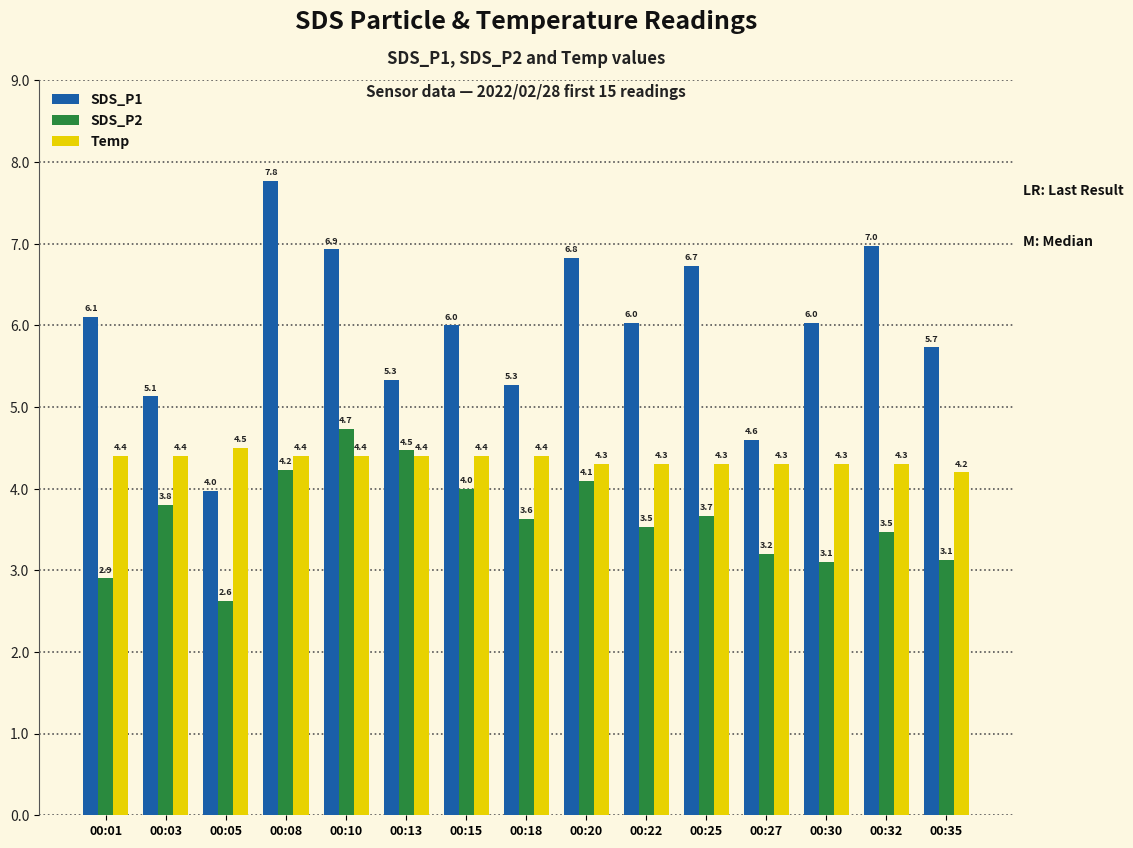

Which series has the widest spread of values?

SDS_P1